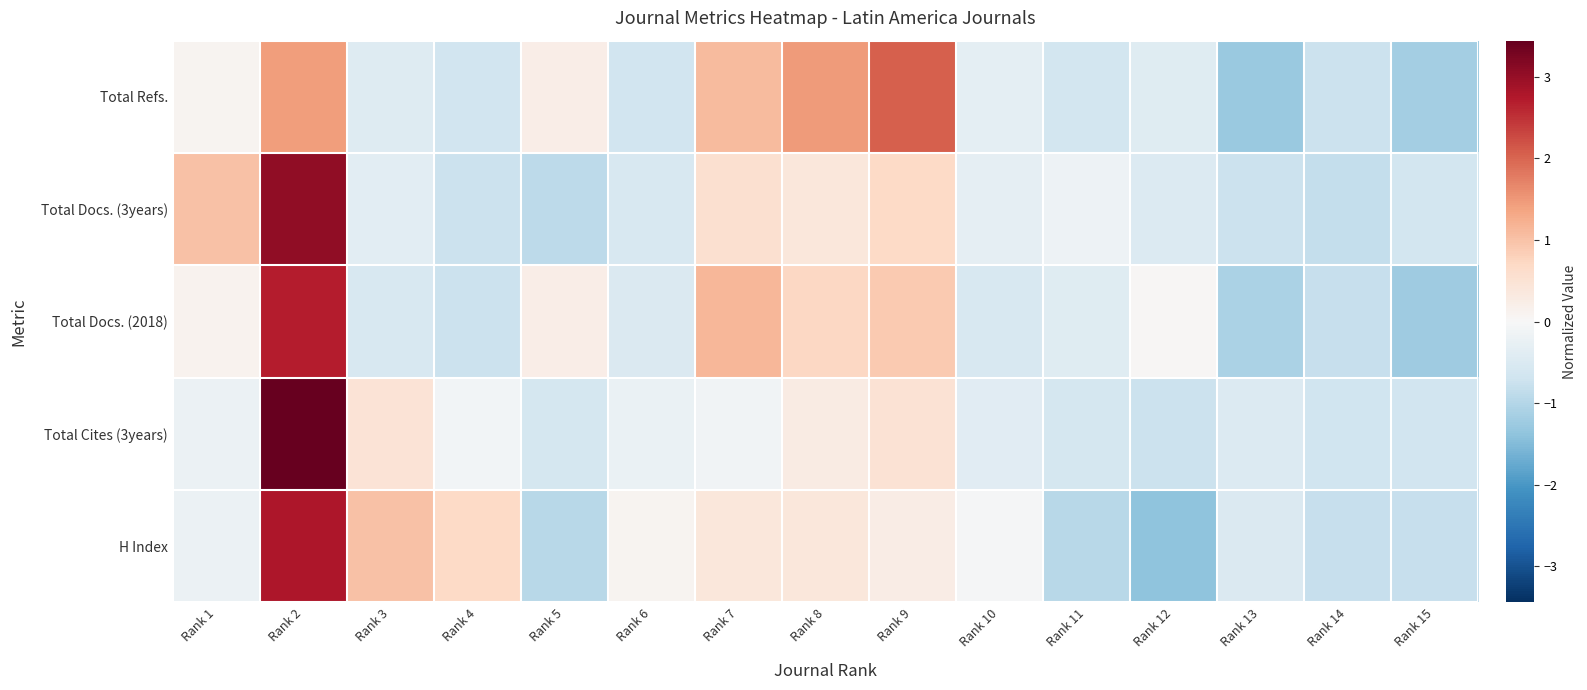

Reading left to right, what are all the values shown in this chart?

Total Refs.: Rank 1=0.1	Rank 2=1.4	Rank 3=-0.5	Rank 4=-0.7	Rank 5=0.2	Rank 6=-0.7	Rank 7=1.1	Rank 8=1.5	Rank 9=2.1	Rank 10=-0.3	Rank 11=-0.6	Rank 12=-0.4	Rank 13=-1.3	Rank 14=-0.7	Rank 15=-1.2
Total Docs. (3years): Rank 1=1.0	Rank 2=3.1	Rank 3=-0.4	Rank 4=-0.7	Rank 5=-0.9	Rank 6=-0.6	Rank 7=0.6	Rank 8=0.4	Rank 9=0.7	Rank 10=-0.3	Rank 11=-0.2	Rank 12=-0.5	Rank 13=-0.7	Rank 14=-0.8	Rank 15=-0.6
Total Docs. (2018): Rank 1=0.1	Rank 2=2.7	Rank 3=-0.6	Rank 4=-0.7	Rank 5=0.2	Rank 6=-0.5	Rank 7=1.2	Rank 8=0.7	Rank 9=0.9	Rank 10=-0.6	Rank 11=-0.4	Rank 12=0.0	Rank 13=-1.1	Rank 14=-0.8	Rank 15=-1.2
Total Cites (3years): Rank 1=-0.2	Rank 2=3.4	Rank 3=0.5	Rank 4=-0.1	Rank 5=-0.6	Rank 6=-0.2	Rank 7=-0.1	Rank 8=0.3	Rank 9=0.5	Rank 10=-0.4	Rank 11=-0.6	Rank 12=-0.7	Rank 13=-0.5	Rank 14=-0.7	Rank 15=-0.6
H Index: Rank 1=-0.2	Rank 2=2.8	Rank 3=1.0	Rank 4=0.7	Rank 5=-0.9	Rank 6=0.1	Rank 7=0.4	Rank 8=0.4	Rank 9=0.2	Rank 10=-0.0	Rank 11=-0.9	Rank 12=-1.4	Rank 13=-0.5	Rank 14=-0.8	Rank 15=-0.8